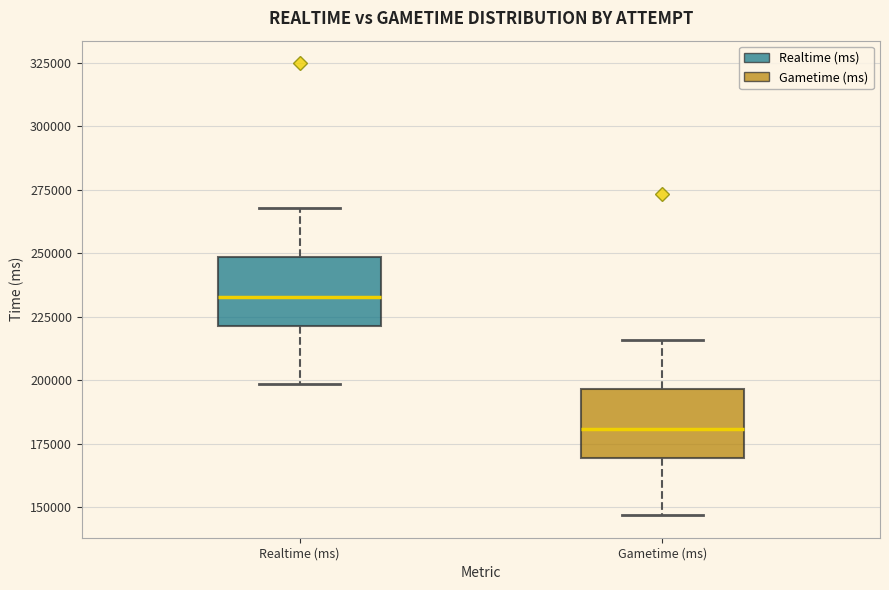

Reading left to right, transcribe this box plot: for each box, give where its median line is, the range the box spans, and where its two whiskers end, as read against the y-axis. The values are not printed on the chart, so give them approximately, as read against the axis.

Realtime (ms): median 235000, box 220000 to 250000, whiskers 200000 to 270000
Gametime (ms): median 180000, box 170000 to 195000, whiskers 145000 to 215000